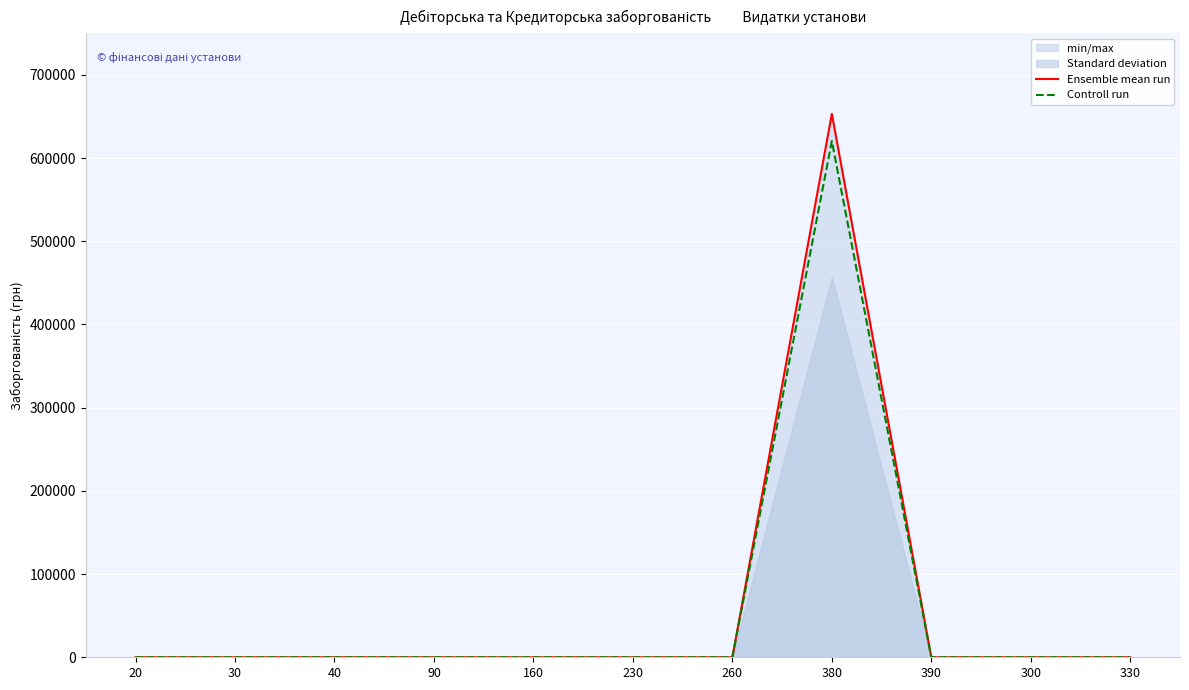

What is the sum of all Controll run values?

620504.5